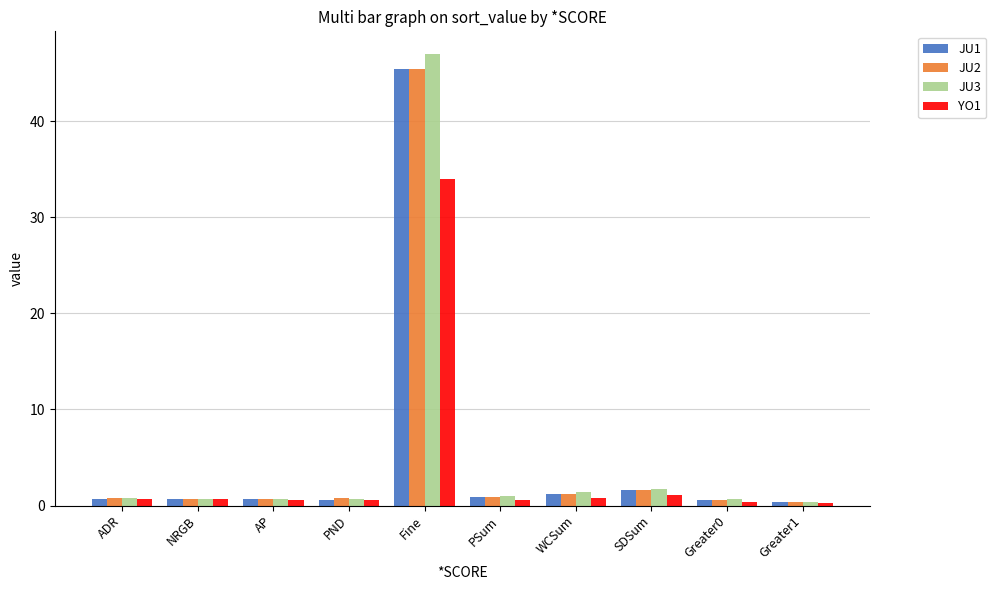

What value does the JU3 series have at WCSum?

1.4